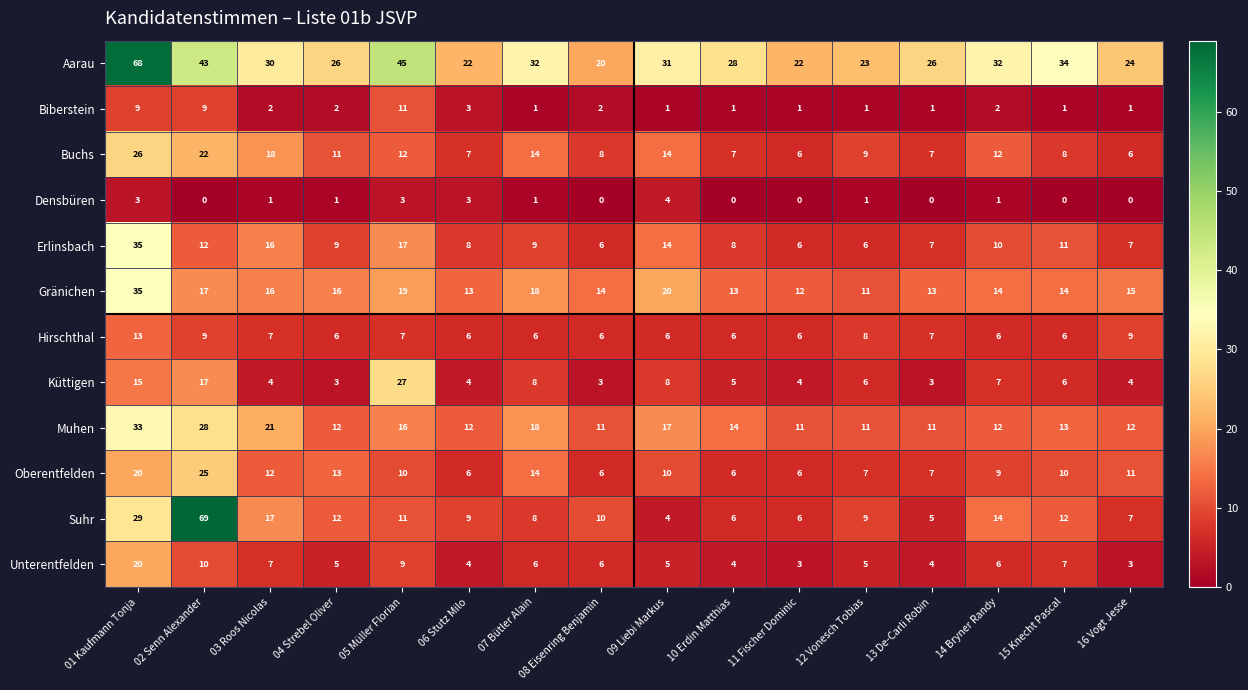

What is the approximate value of Aarau at 02 Senn Alexander, to the nearest 10?

40